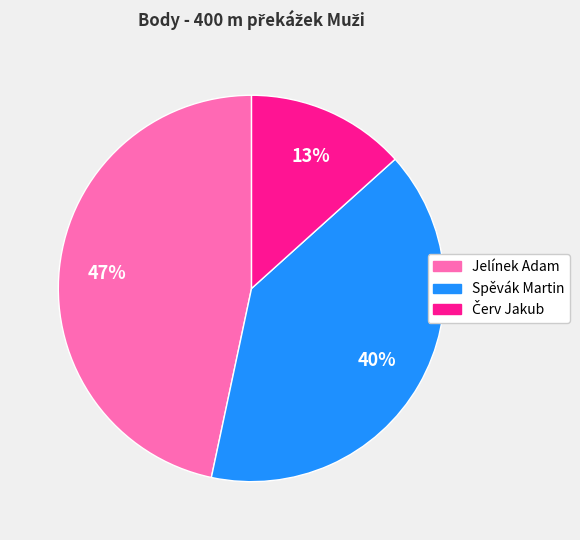

Which slice is the largest?

Jelínek Adam